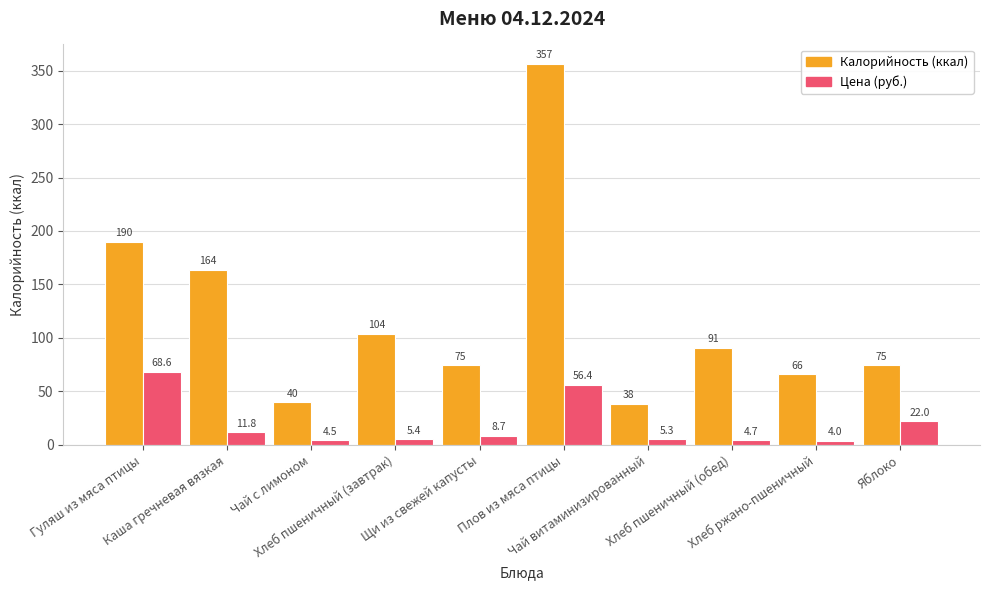

How many data points does each series have?

10